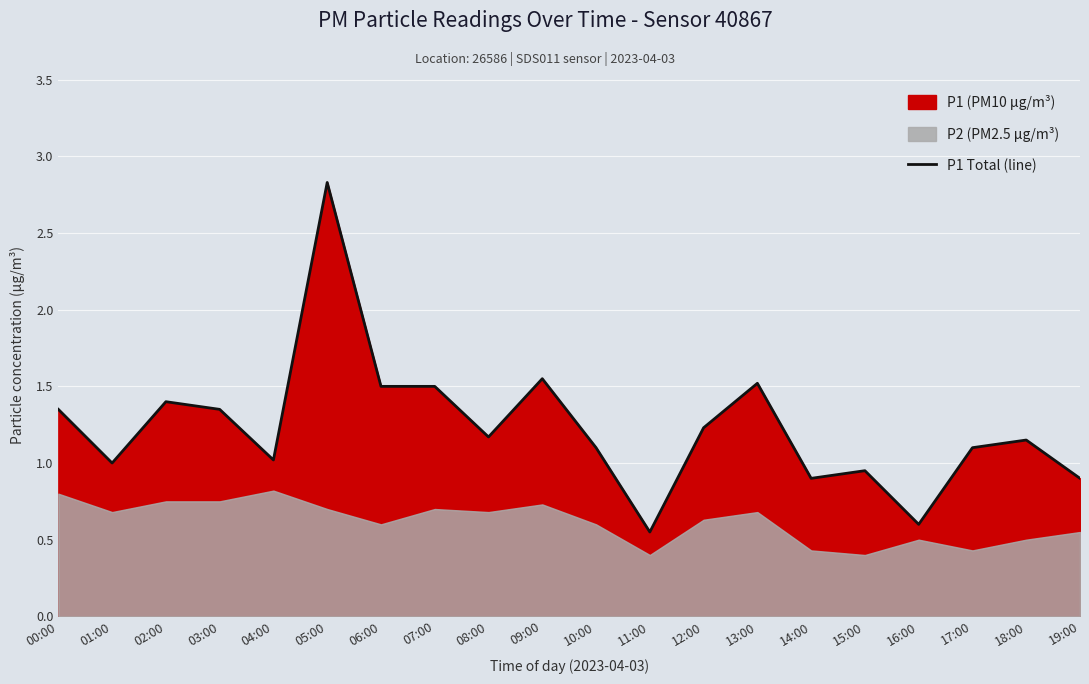

Between 17:00 and 08:00, which is larger?

08:00